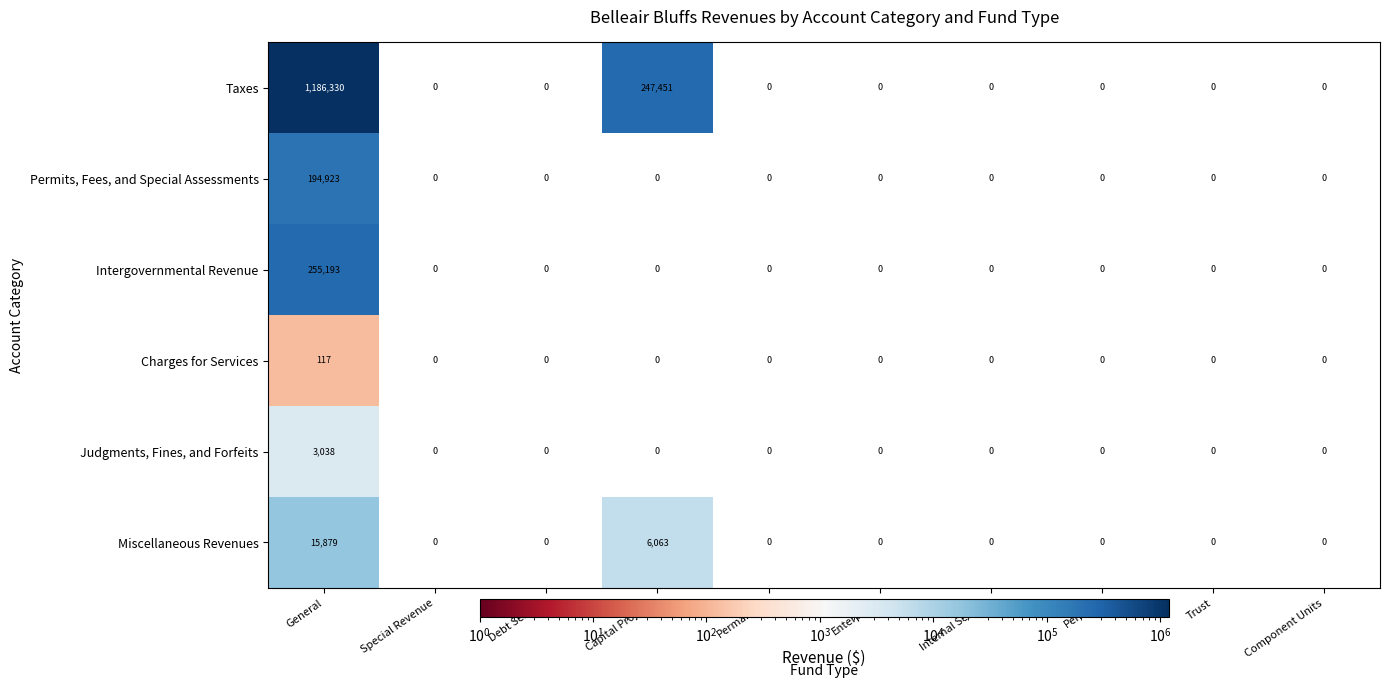

Count the number of categories in the chart.

10